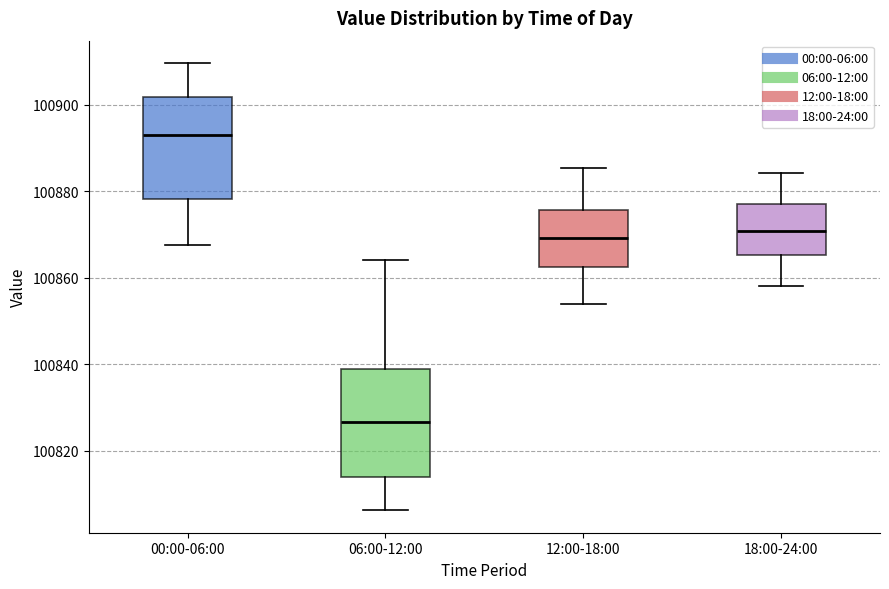

Reading left to right, read every box against the y-axis: the position of its median line, the range the box covers, and the ends of its whiskers. The values are not printed on the chart, so give them approximately, as read against the axis.

00:00-06:00: median 100892, box 100878 to 100902, whiskers 100868 to 100910
06:00-12:00: median 100826, box 100814 to 100838, whiskers 100806 to 100864
12:00-18:00: median 100870, box 100862 to 100876, whiskers 100854 to 100886
18:00-24:00: median 100870, box 100866 to 100878, whiskers 100858 to 100884